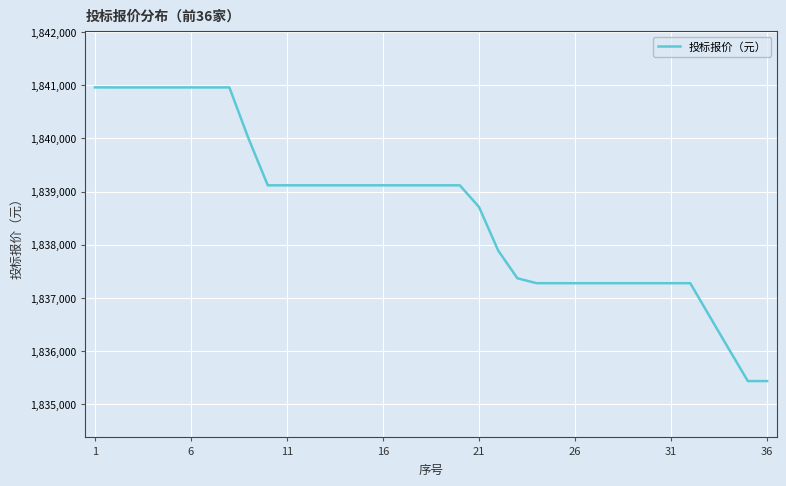

What is the minimum value shown in the chart?

1835435.2